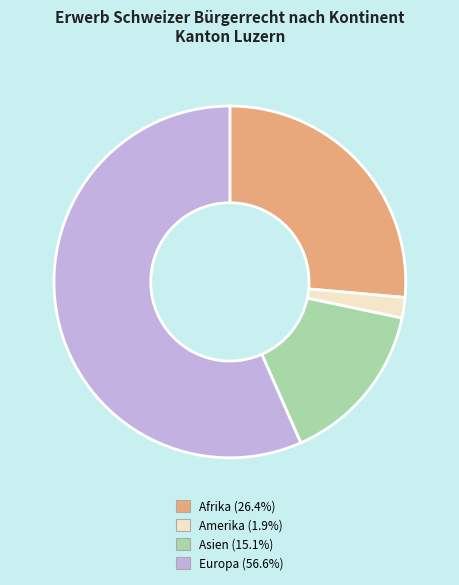

How many segments does this pie chart have?

4